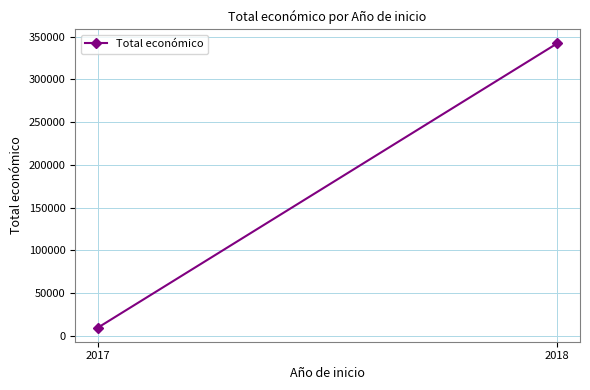

What is the sum of the values at 2017 and 2018?

351618